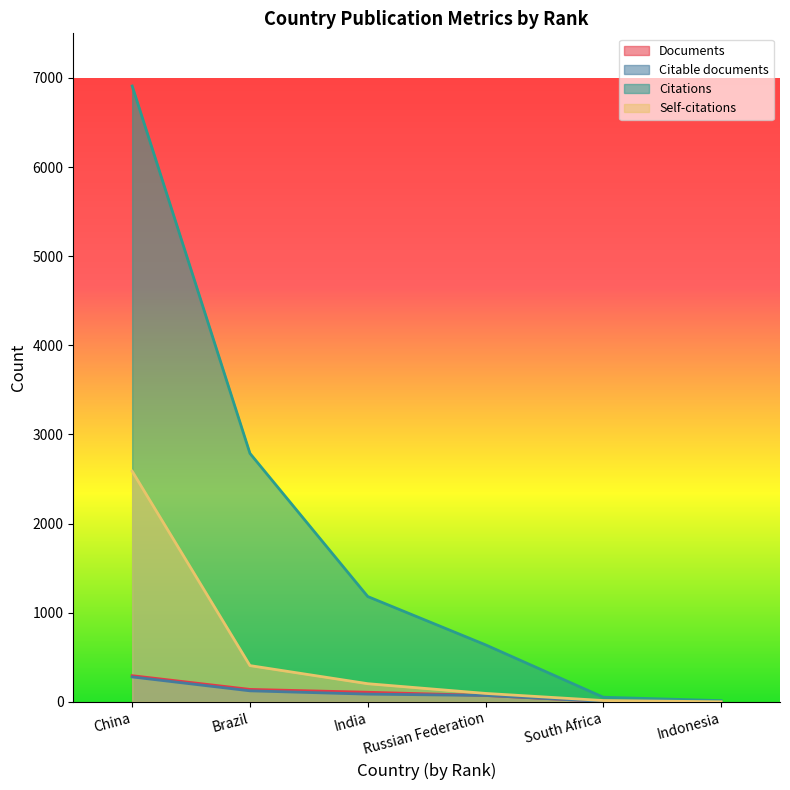

At which label is Citations closest to 3461?

Brazil